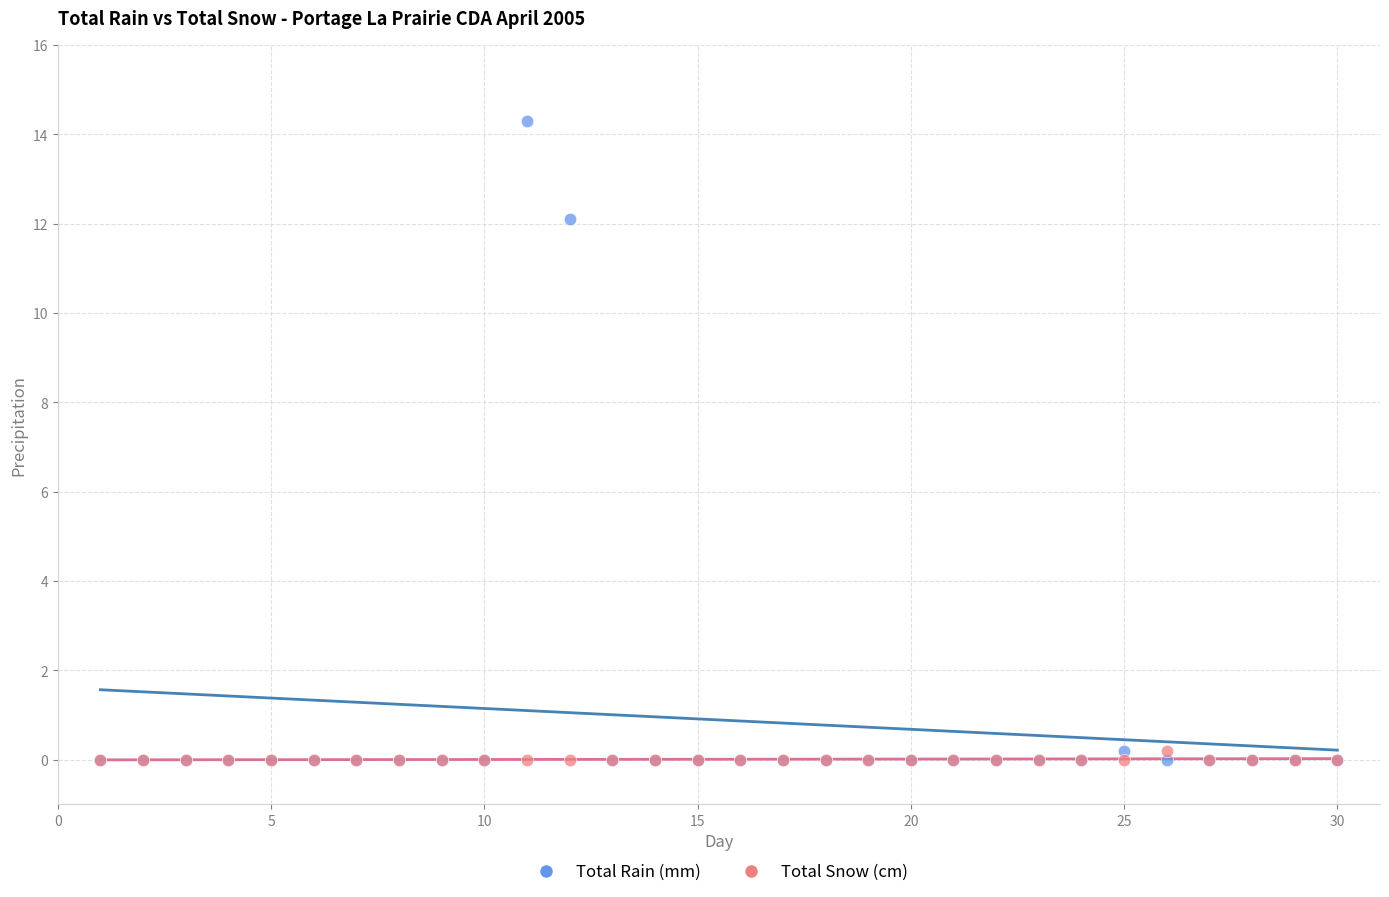

What are all the series names shown in the legend?

Total Rain (mm), Total Snow (cm)